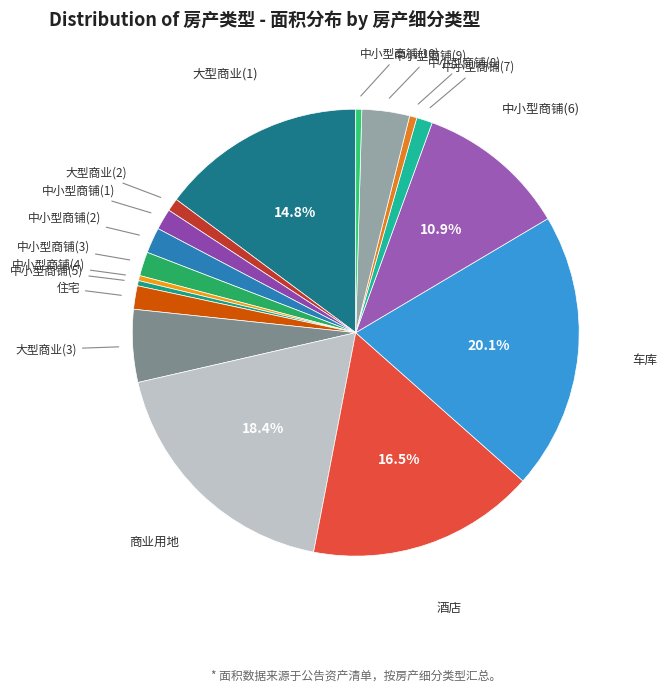

To the nearest percent, what is the difference between the largest and smallest slice percentages?

20%